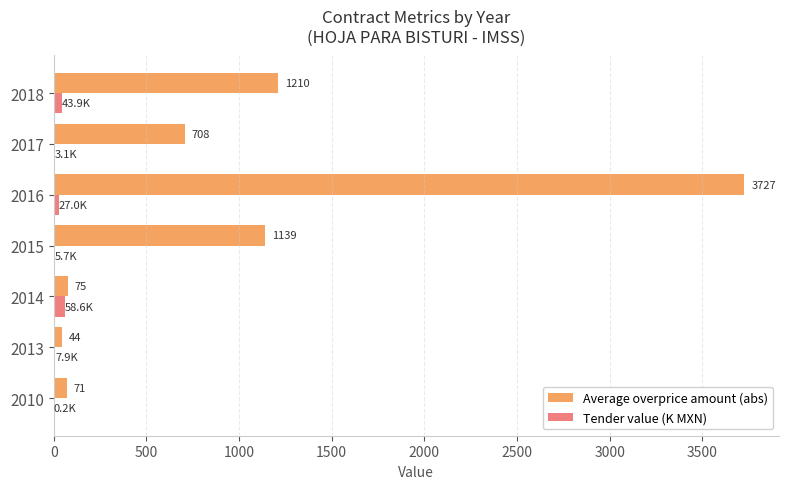

Which series has the largest total across all categories?

Average overprice amount (abs)